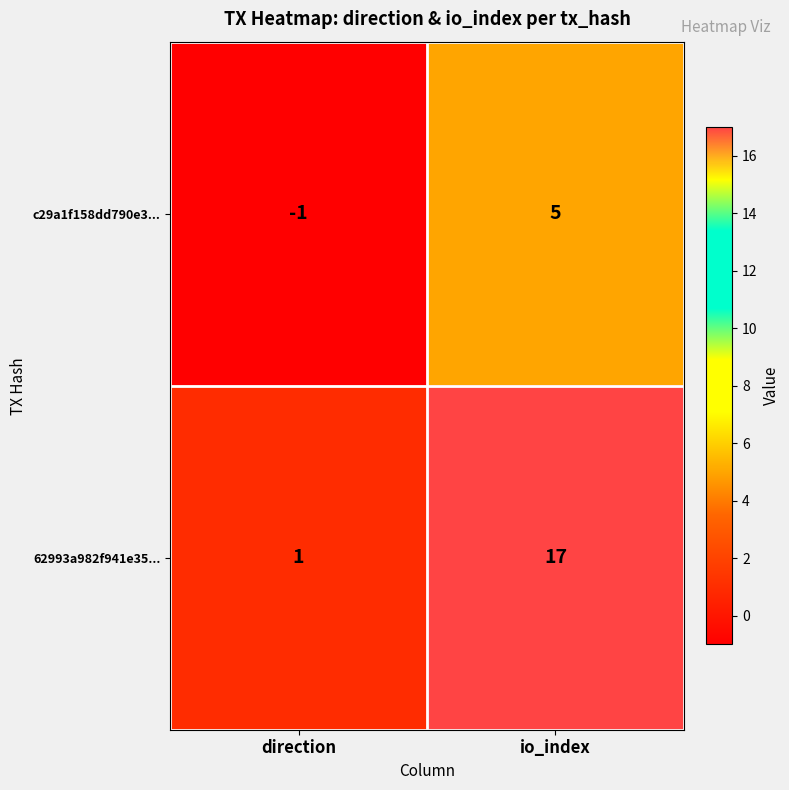

Count the number of categories in the chart.

2